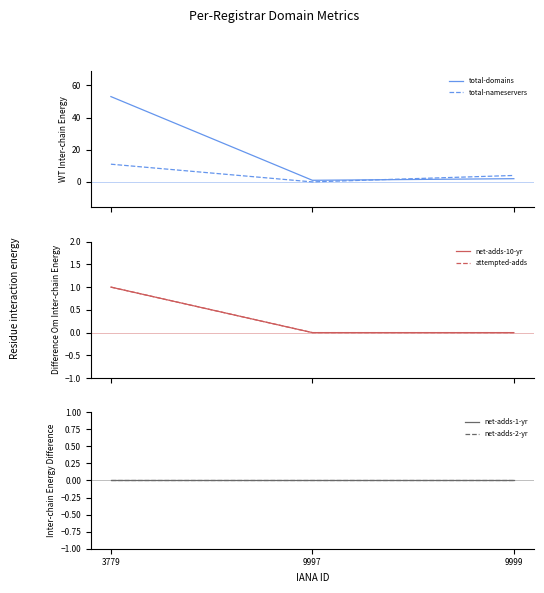

How many data points in total-domains are less than 2?

1